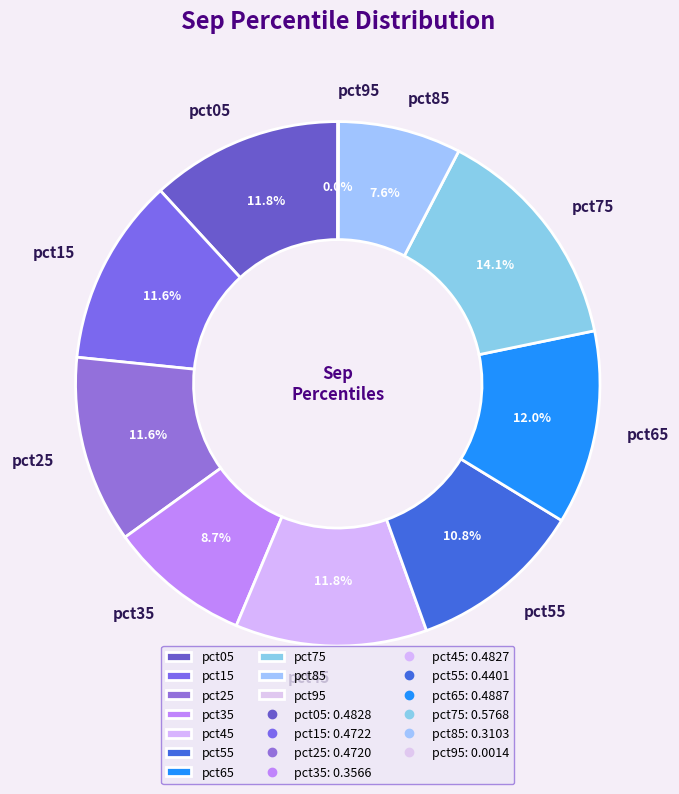

What is the largest slice in the pie chart?

pct75